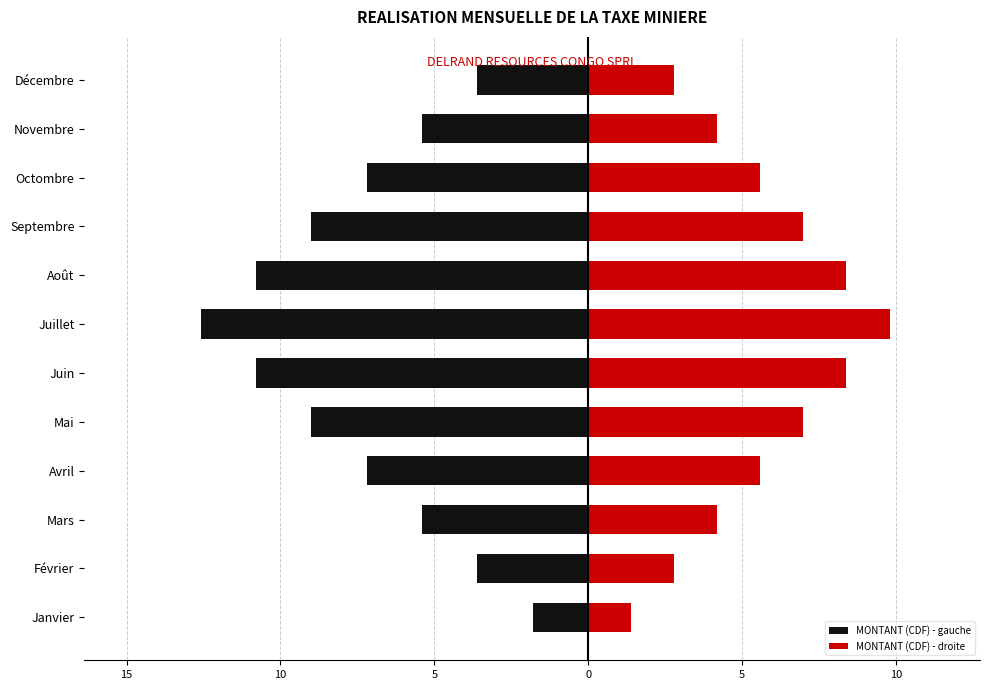

How many bars are there in total?

24